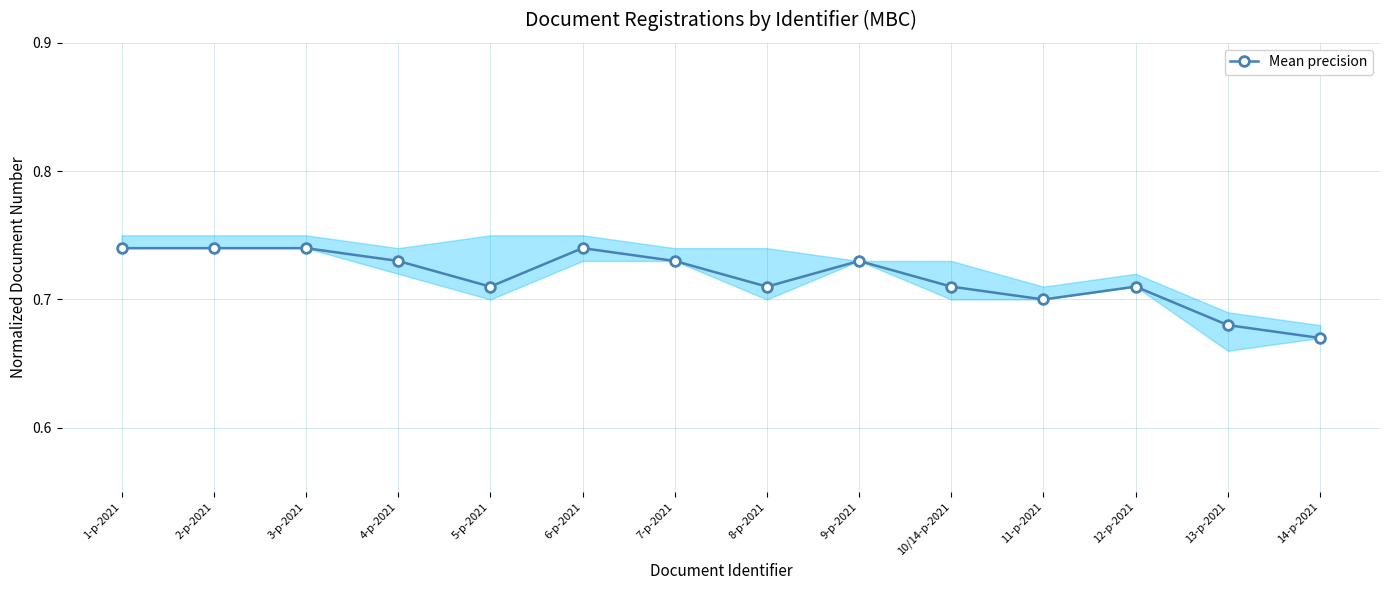

List the labels in order of value, smallest first.

14-р-2021, 13-р-2021, 11-р-2021, 5-р-2021, 8-р-2021, 10/14-р-2021, 12-р-2021, 4-р-2021, 7-р-2021, 9-р-2021, 1-р-2021, 2-р-2021, 3-р-2021, 6-р-2021